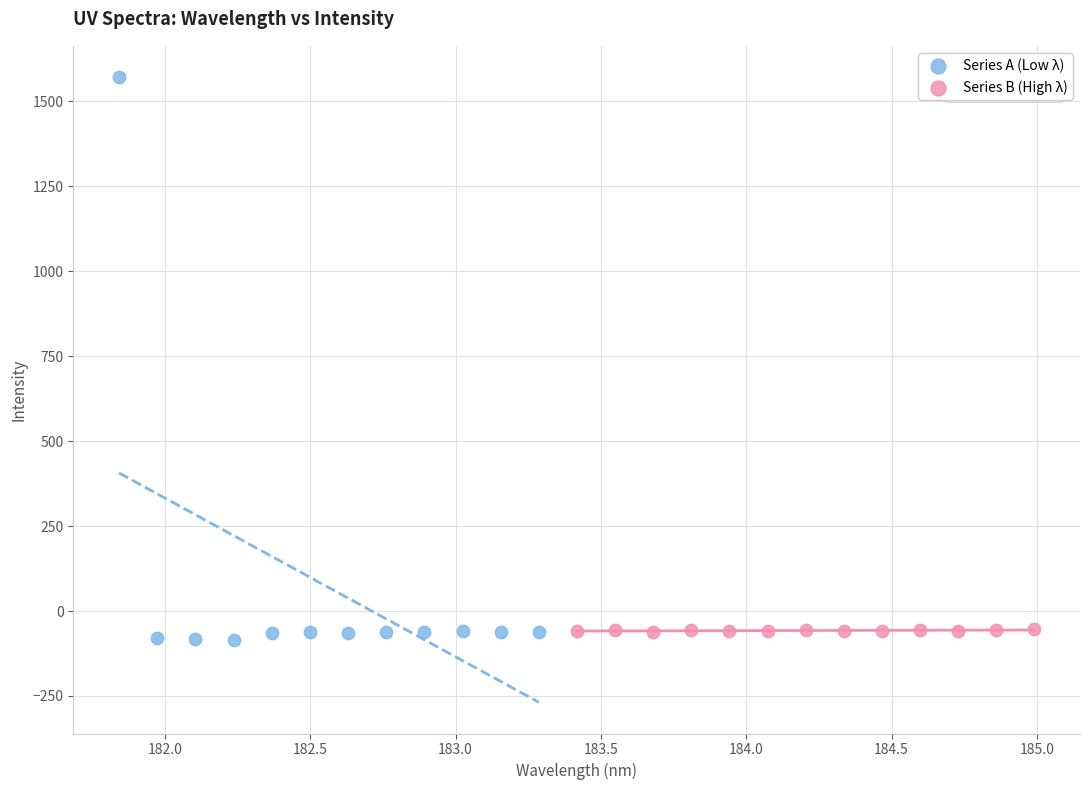

Which series has the widest spread of Y values?

Series A (Low λ)